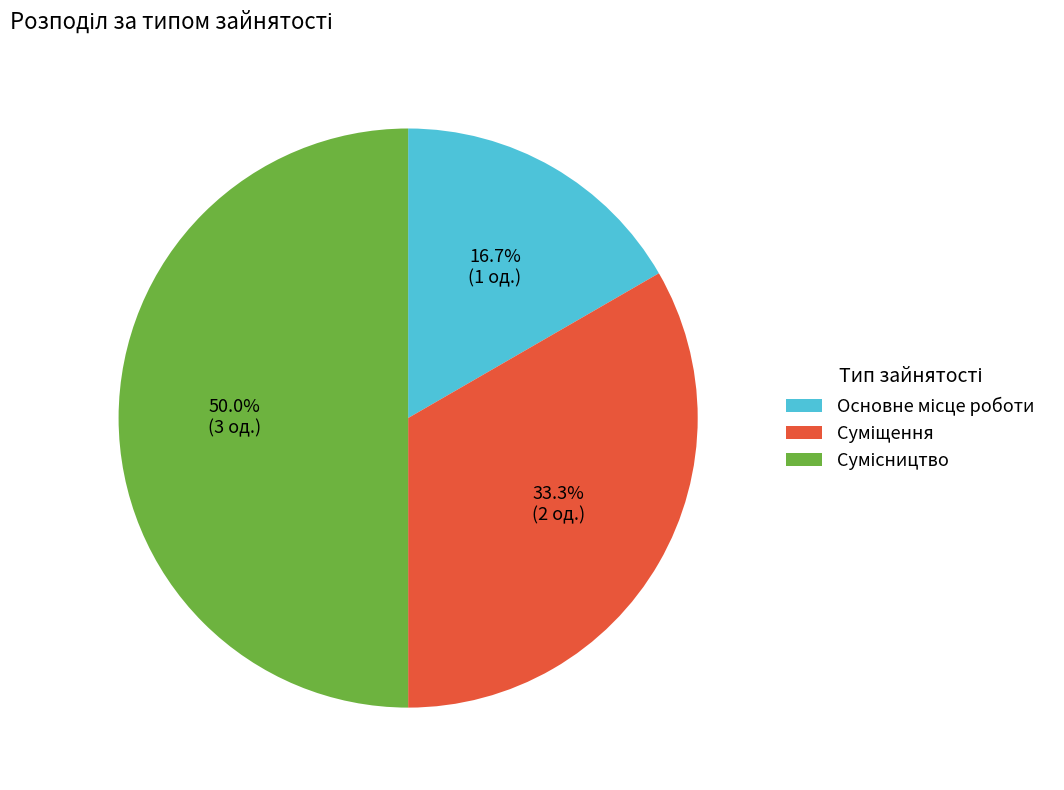

Count the number of slices in the pie.

3